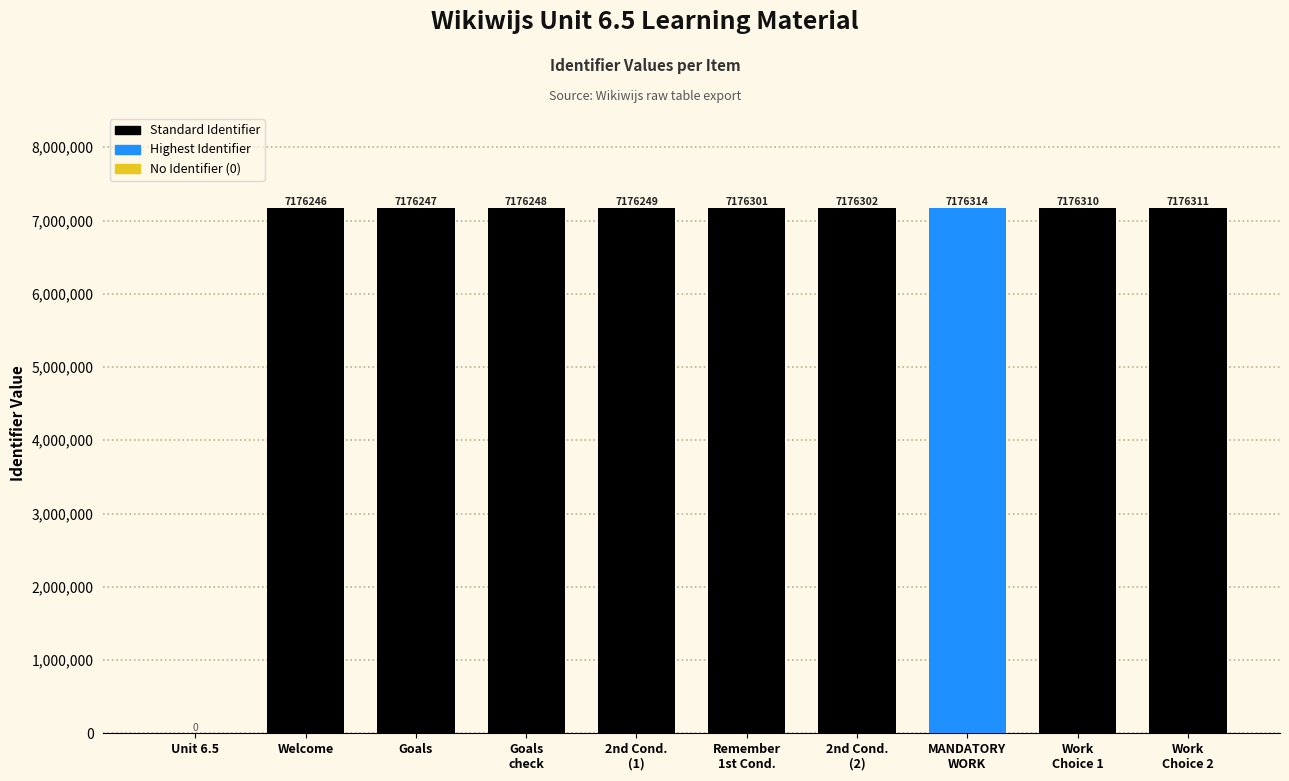

Where is the data nearest to the value 3588157?

Welcome